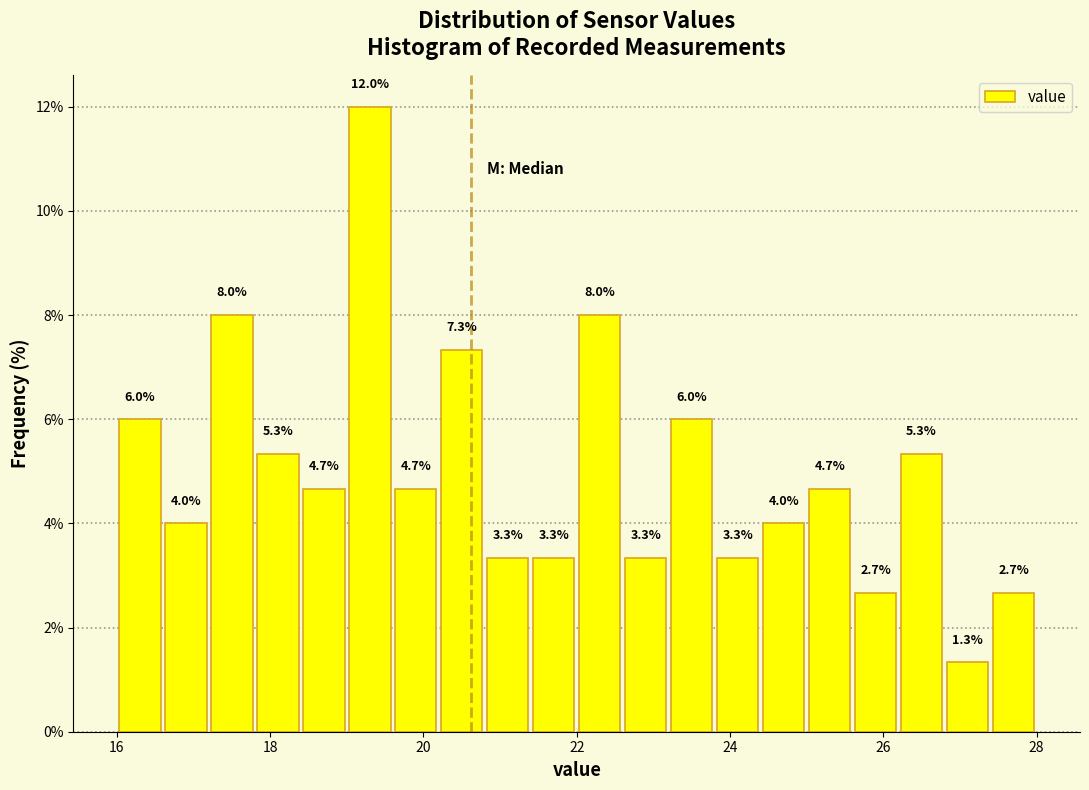

Read against the x-axis, roughly where is the centre of the tallest bar?

19.4